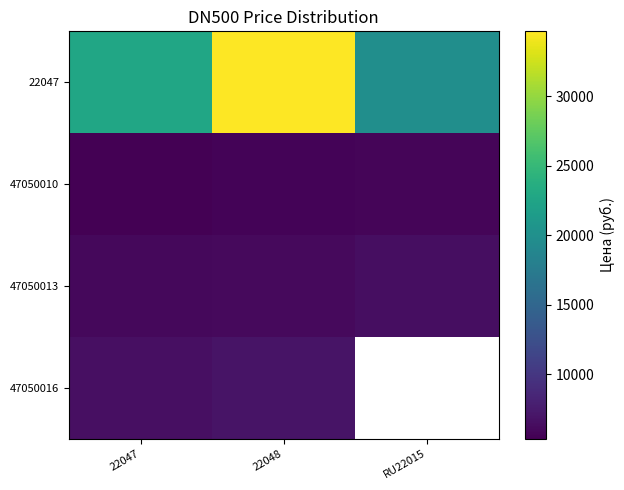

Which category has the lowest value across all series?

22047